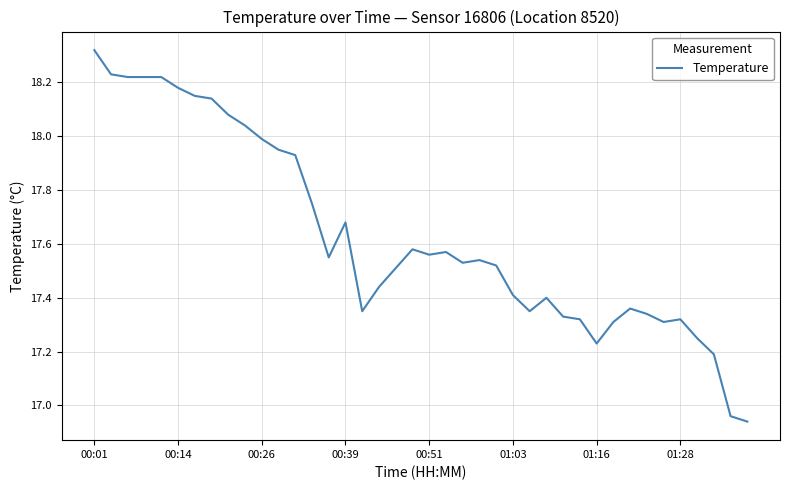

What is the difference between the maximum and minimum values?

1.4